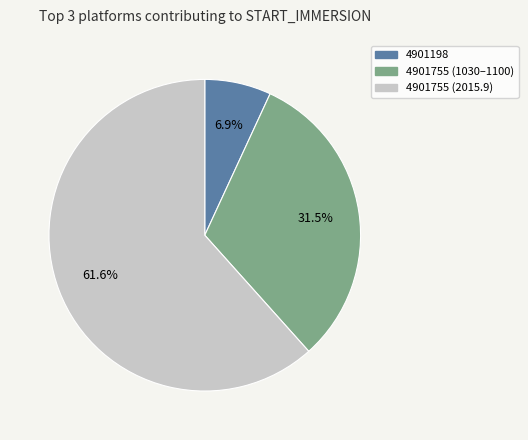

Does any single category account for the majority?

Yes